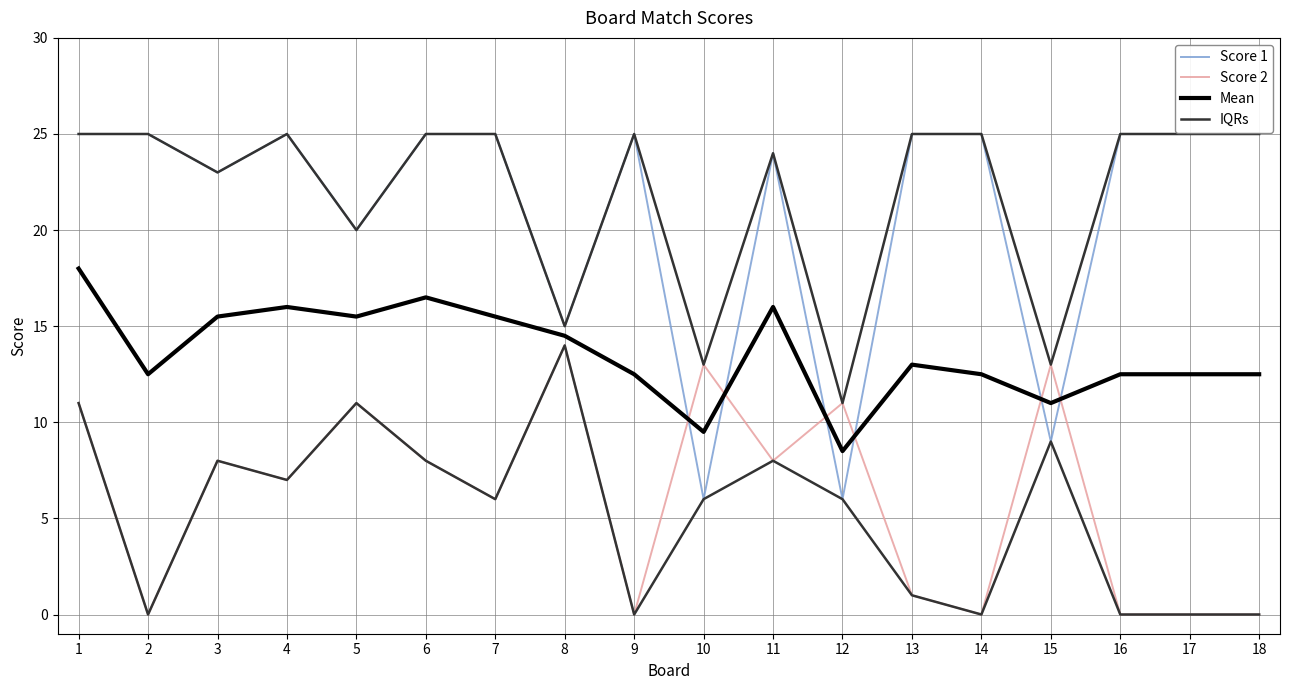

Is it true that Score 1 equals 36.6 at 1?

False